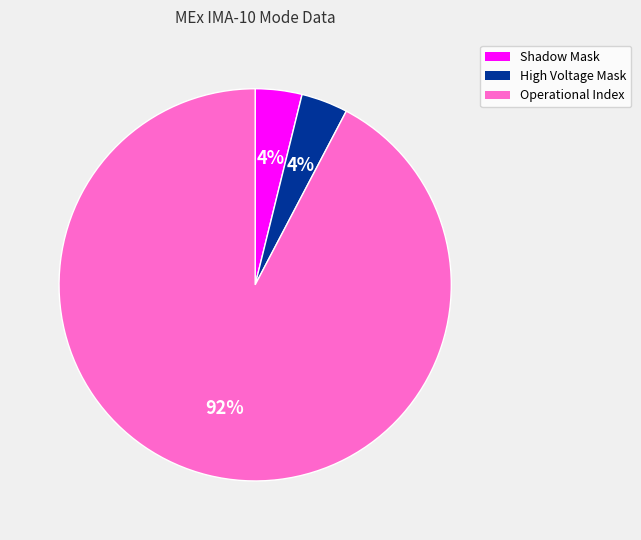

Is there a majority slice in this chart?

Yes